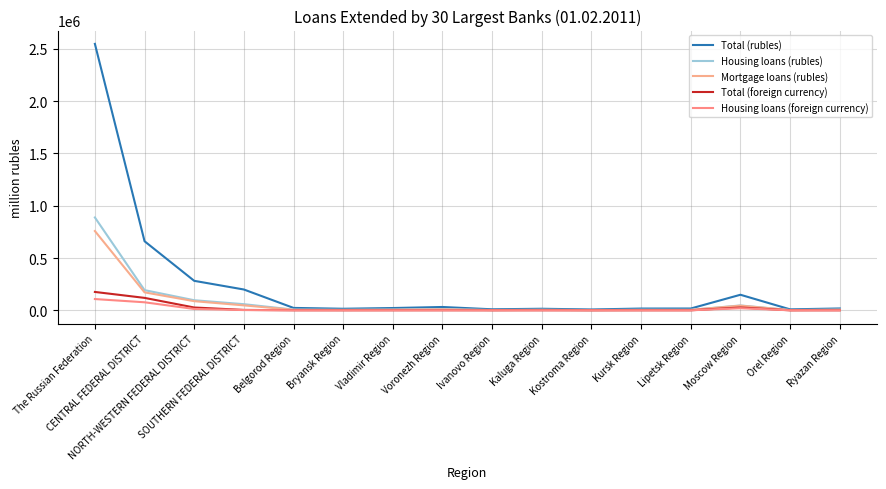

Reading right to left, transcribe all the data shown in this chart.

Total (rubles): Ryazan Region=17542	Orel Region=9082	Moscow Region=148730	Lipetsk Region=17178	Kursk Region=16777	Kostroma Region=7921	Kaluga Region=14835	Ivanovo Region=9684	Voronezh Region=31808	Vladimir Region=21807	Bryansk Region=14827	Belgorod Region=22953	SOUTHERN FEDERAL DISTRICT=198943	NORTH-WESTERN FEDERAL DISTRICT=281792	CENTRAL FEDERAL DISTRICT=660339	The Russian Federation=2547246
Housing loans (rubles): Ryazan Region=6198	Orel Region=2747	Moscow Region=46515	Lipetsk Region=4659	Kursk Region=5531	Kostroma Region=2246	Kaluga Region=4985	Ivanovo Region=2703	Voronezh Region=10792	Vladimir Region=7191	Bryansk Region=4759	Belgorod Region=6942	SOUTHERN FEDERAL DISTRICT=58552	NORTH-WESTERN FEDERAL DISTRICT=96339	CENTRAL FEDERAL DISTRICT=192960	The Russian Federation=887687
Mortgage loans (rubles): Ryazan Region=5687	Orel Region=1708	Moscow Region=44615	Lipetsk Region=3801	Kursk Region=3511	Kostroma Region=1890	Kaluga Region=4360	Ivanovo Region=2265	Voronezh Region=8696	Vladimir Region=5117	Bryansk Region=3633	Belgorod Region=4477	SOUTHERN FEDERAL DISTRICT=47226	NORTH-WESTERN FEDERAL DISTRICT=87273	CENTRAL FEDERAL DISTRICT=171682	The Russian Federation=757918
Total (foreign currency): Ryazan Region=229	Orel Region=148	Moscow Region=26913	Lipetsk Region=249	Kursk Region=278	Kostroma Region=147	Kaluga Region=493	Ivanovo Region=277	Voronezh Region=679	Vladimir Region=460	Bryansk Region=262	Belgorod Region=505	SOUTHERN FEDERAL DISTRICT=3693	NORTH-WESTERN FEDERAL DISTRICT=26846	CENTRAL FEDERAL DISTRICT=118839	The Russian Federation=175576
Housing loans (foreign currency): Ryazan Region=111	Orel Region=112	Moscow Region=20016	Lipetsk Region=209	Kursk Region=217	Kostroma Region=97	Kaluga Region=350	Ivanovo Region=212	Voronezh Region=414	Vladimir Region=314	Bryansk Region=168	Belgorod Region=402	SOUTHERN FEDERAL DISTRICT=2433	NORTH-WESTERN FEDERAL DISTRICT=12755	CENTRAL FEDERAL DISTRICT=76770	The Russian Federation=107674